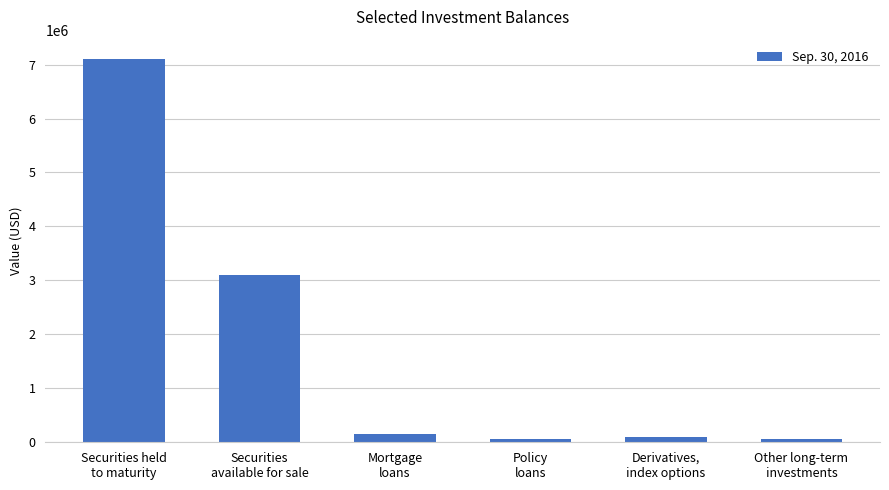

What is the maximum value shown in the chart?

7106373